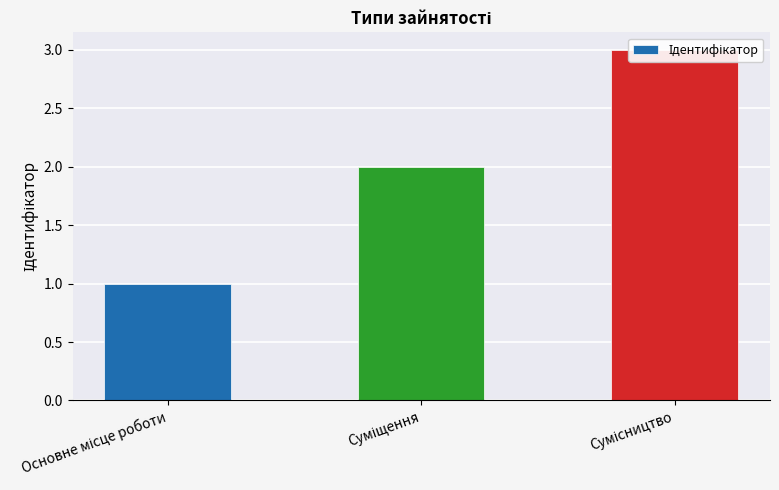

The value at Сумісництво is 1. True or false?

False